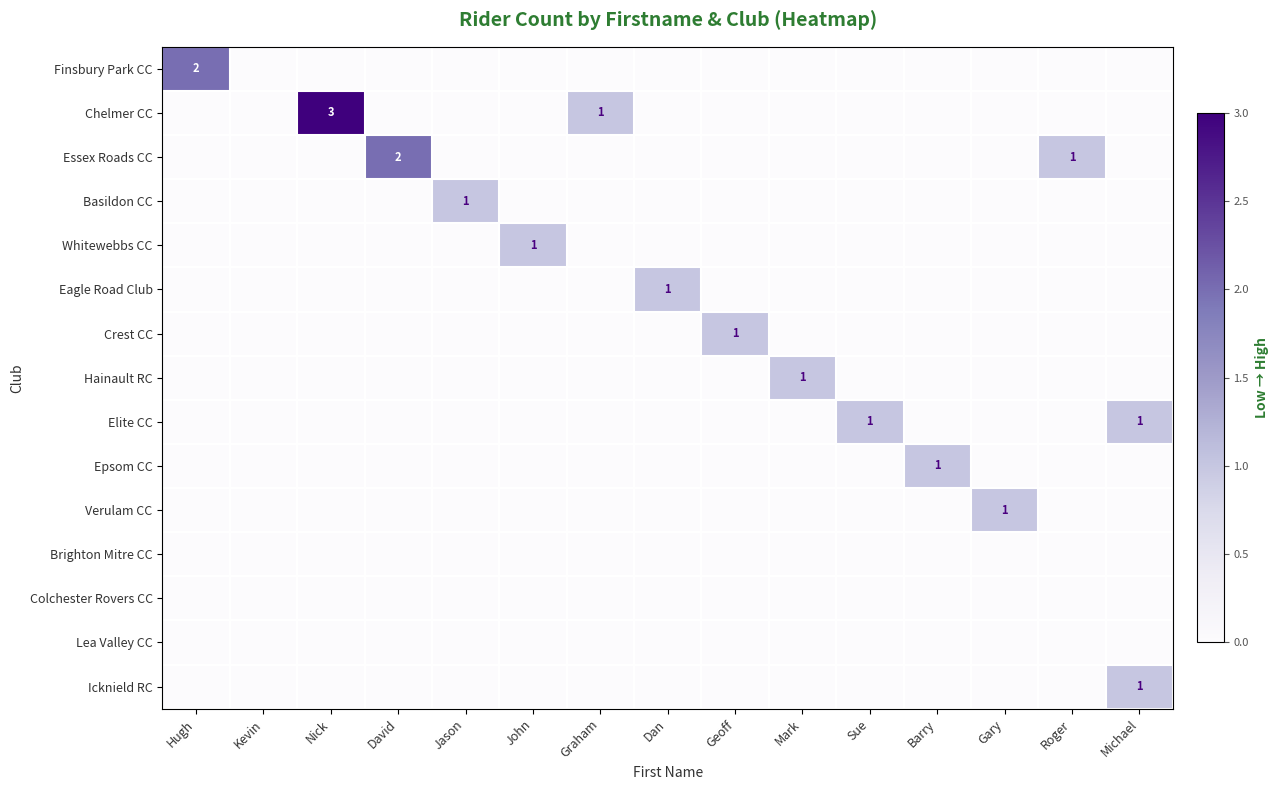

Rank the series by their maximum value, from lowest to highest.

Brighton Mitre CC, Colchester Rovers CC, Lea Valley CC, Basildon CC, Whitewebbs CC, Eagle Road Club, Crest CC, Hainault RC, Elite CC, Epsom CC, Verulam CC, Icknield RC, Finsbury Park CC, Essex Roads CC, Chelmer CC